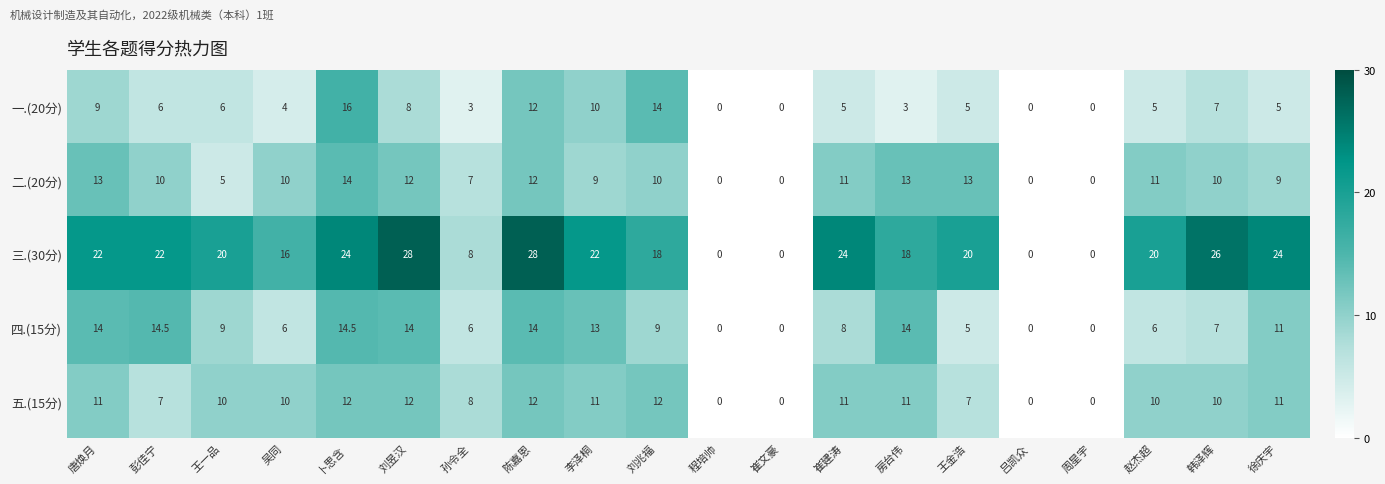

List the series in order of their peak value, highest first.

三.(30分), 一.(20分), 四.(15分), 二.(20分), 五.(15分)